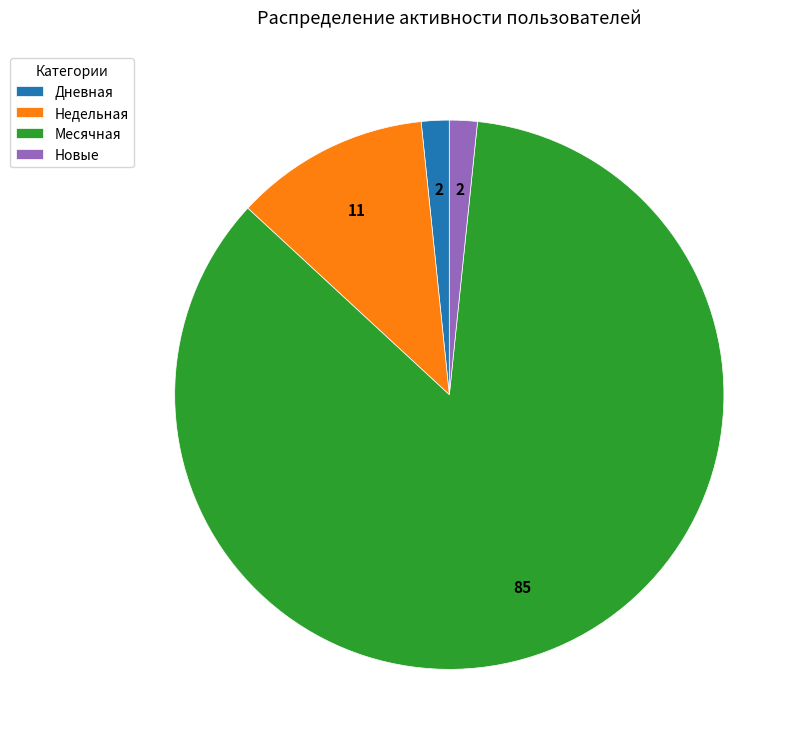

The Месячная slice represents 85% of the pie. True or false?

True